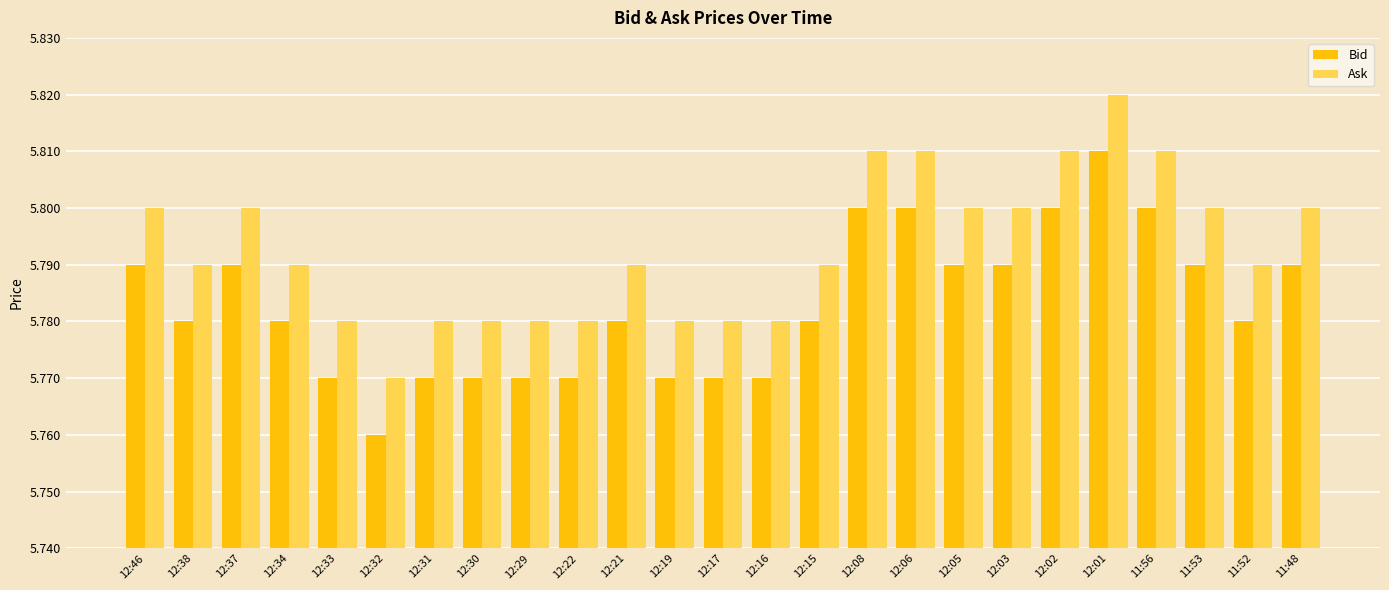

What are all the series names shown in the legend?

Bid, Ask